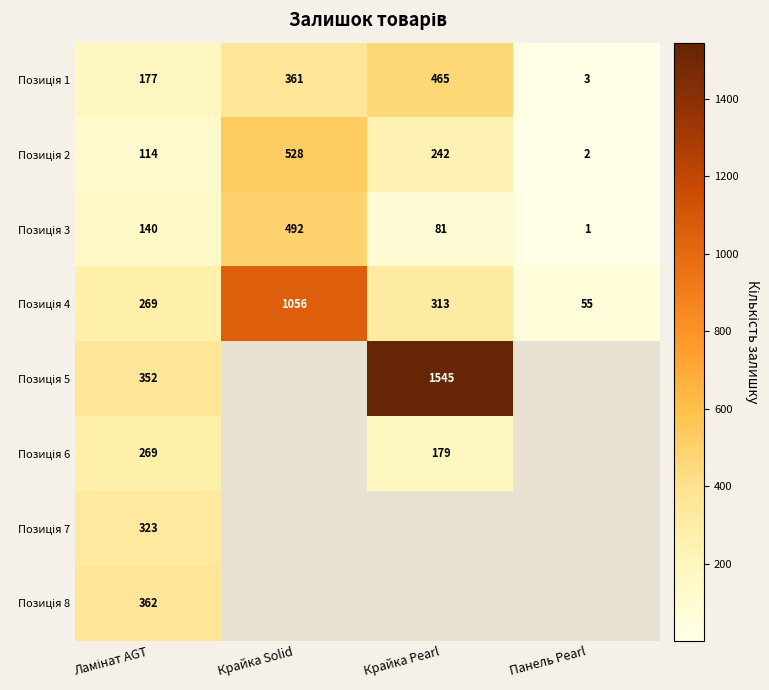

True or false: Позиція 3 has a value of 0.6 at Панель Pearl.

False